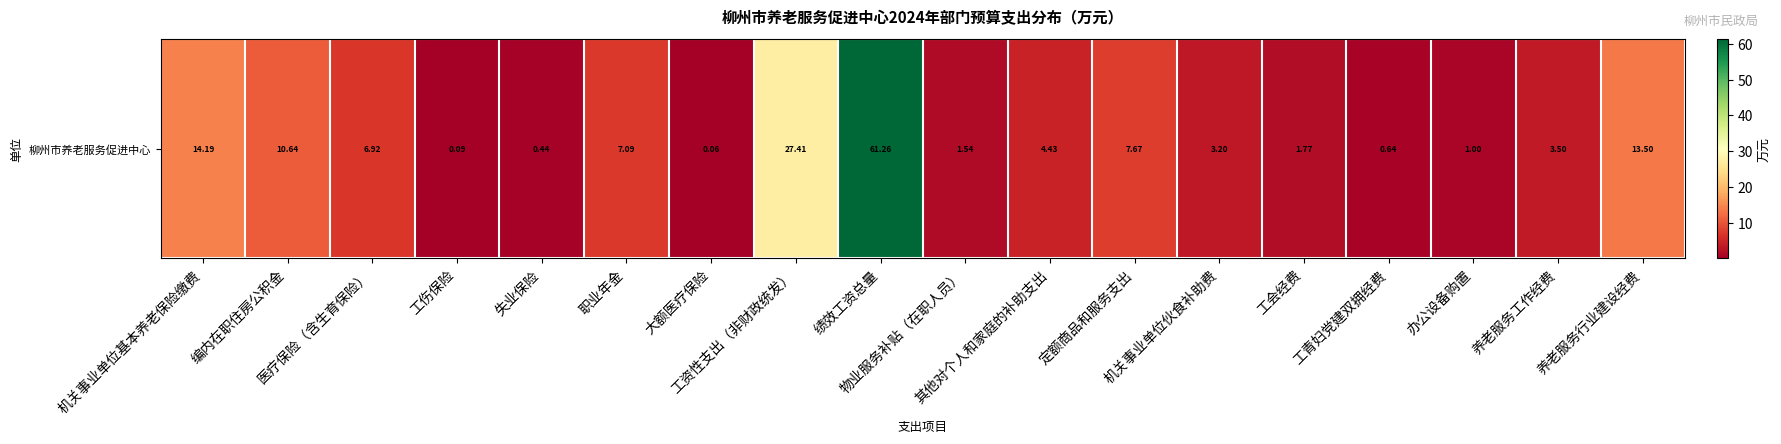

At which label is the value closest to 30?

工资性支出（非财政统发）